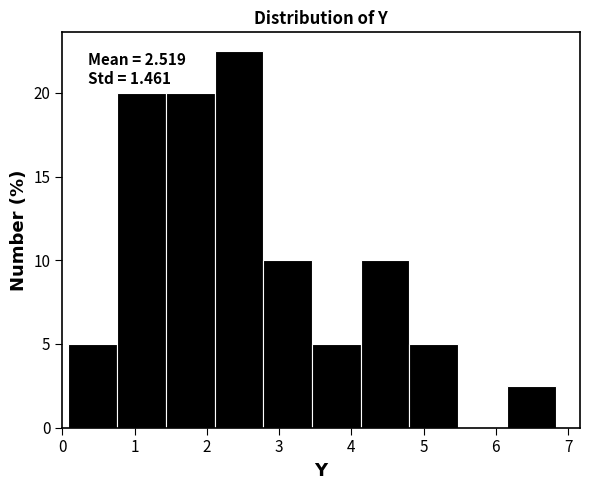

Which range on the x-axis has the tallest bar?

2.1 to 2.8